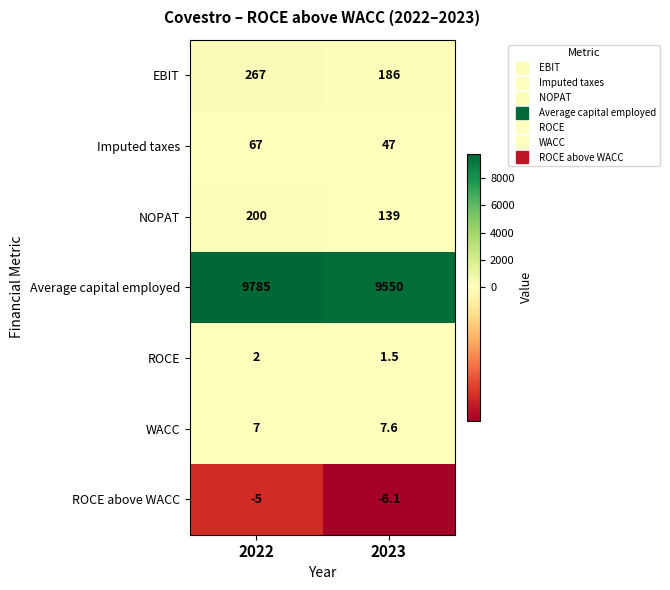

Reading left to right, what are all the values shown in this chart?

EBIT: 2022=267.0	2023=186.0
Imputed taxes: 2022=67.0	2023=47.0
NOPAT: 2022=200.0	2023=139.0
Average capital employed: 2022=9785.0	2023=9550.0
ROCE: 2022=2.0	2023=1.5
WACC: 2022=7.0	2023=7.6
ROCE above WACC: 2022=-5.0	2023=-6.1